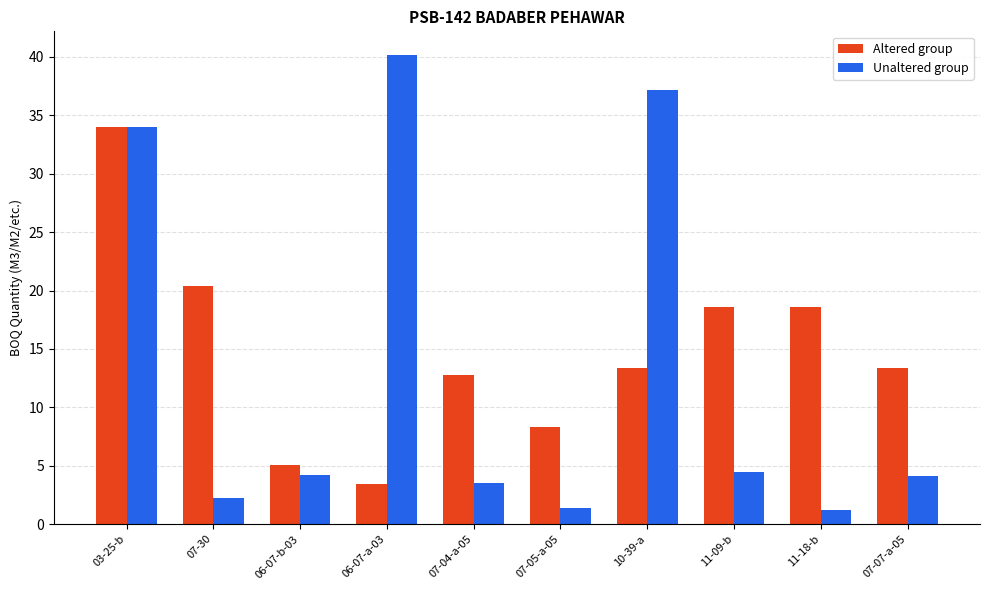

What is the total value across all series at 07-07-a-05?

17.5